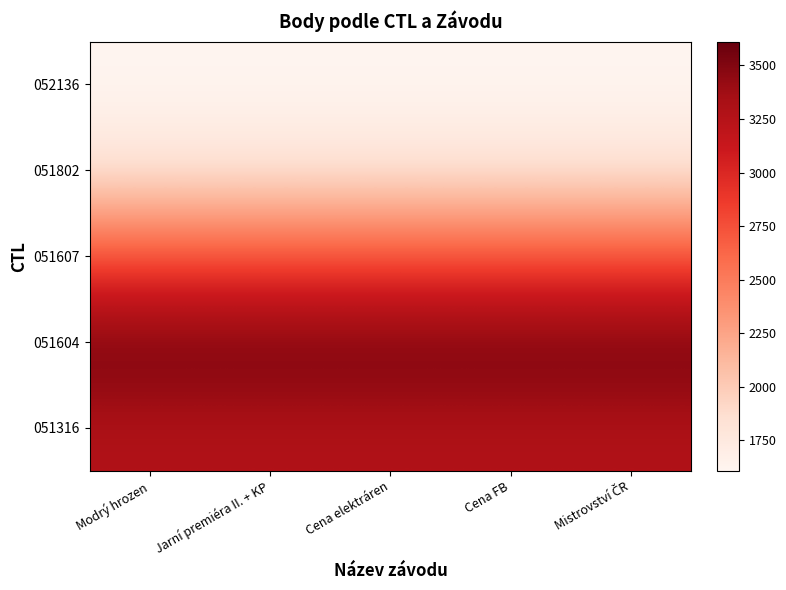

List the series in order of their peak value, lowest first.

052136, 051802, 051607, 051316, 051604